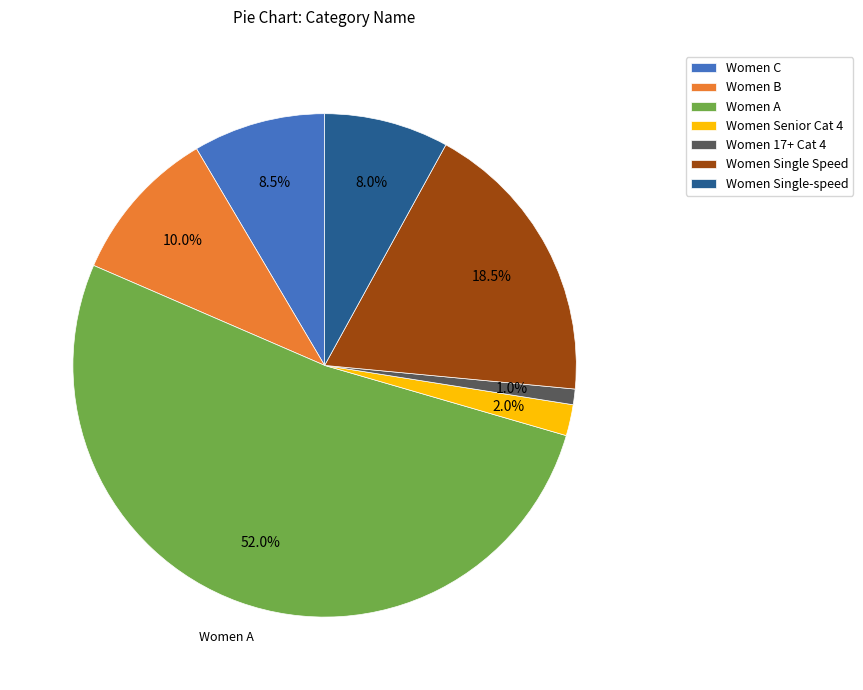

The Women Senior Cat 4 slice represents 2% of the pie. True or false?

True